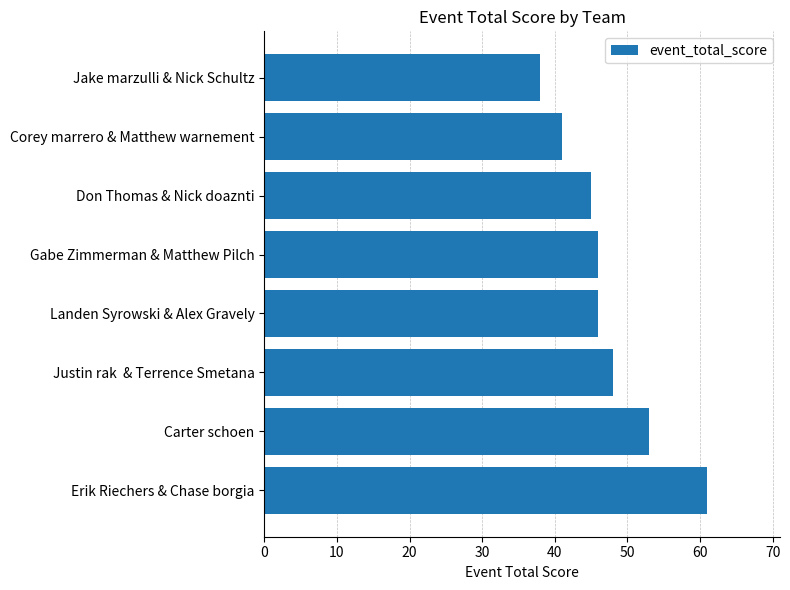

True or false: the data shows 46 at Gabe Zimmerman & Matthew Pilch.

True